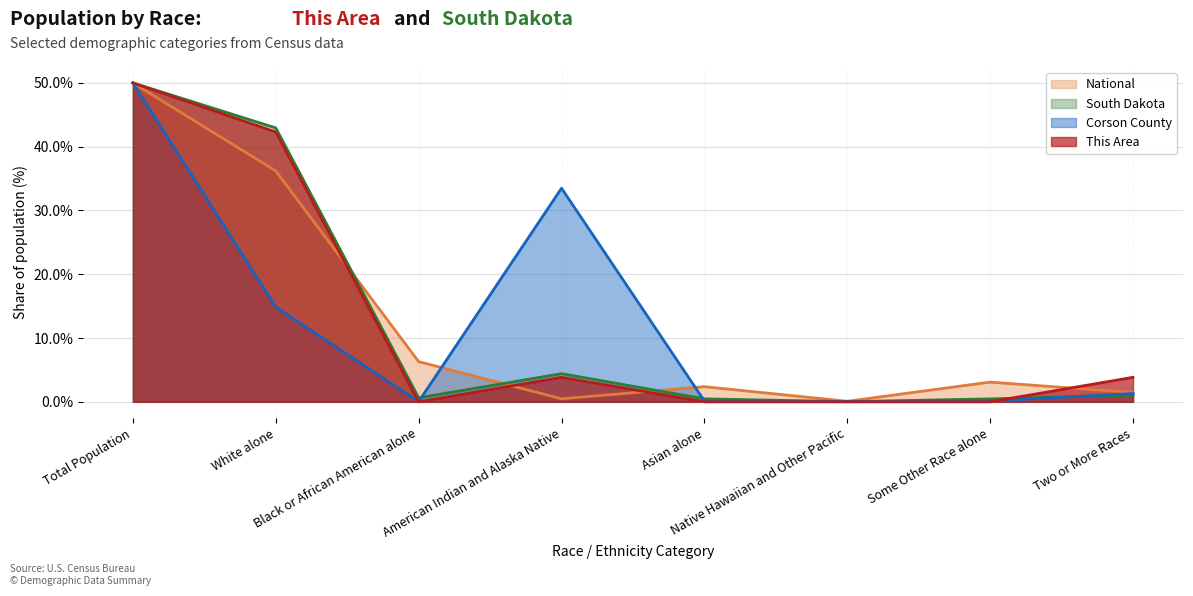

Which label corresponds to the largest value in the chart?

Total Population